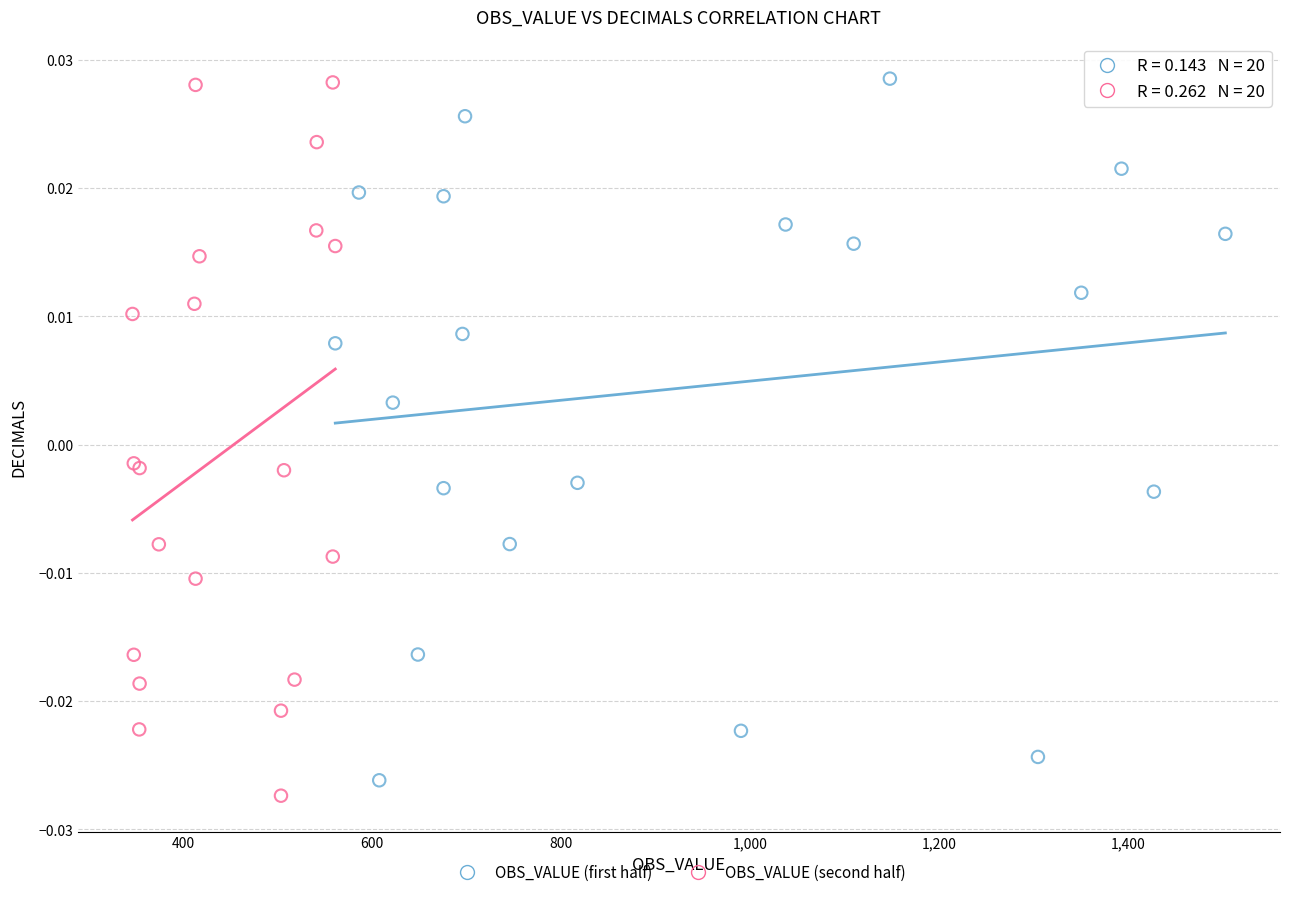

Which series reaches the minimum Y coordinate?

OBS_VALUE (second half)